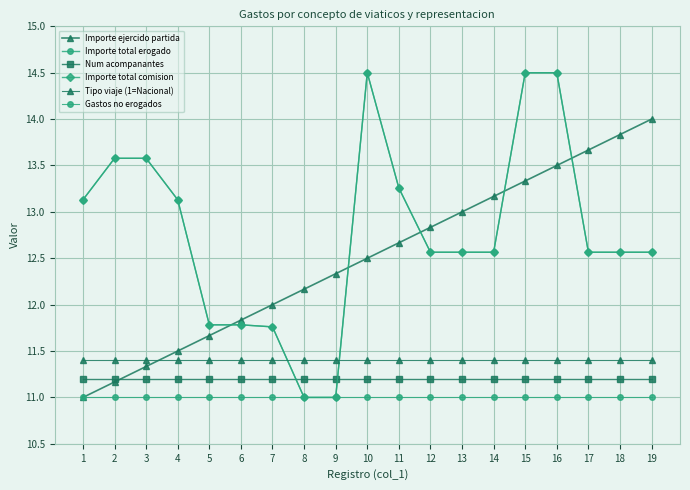

Reading left to right, what are all the values shown in this chart?

Importe ejercido partida: 1=11.0	2=11.2	3=11.3	4=11.5	5=11.7	6=11.8	7=12.0	8=12.2	9=12.3	10=12.5	11=12.7	12=12.8	13=13.0	14=13.2	15=13.3	16=13.5	17=13.7	18=13.8	19=14.0
Importe total erogado: 1=13.1	2=13.6	3=13.6	4=13.1	5=11.8	6=11.8	7=11.8	8=11.0	9=11.0	10=14.5	11=13.3	12=12.6	13=12.6	14=12.6	15=14.5	16=14.5	17=12.6	18=12.6	19=12.6
Num acompanantes: 1=11.2	2=11.2	3=11.2	4=11.2	5=11.2	6=11.2	7=11.2	8=11.2	9=11.2	10=11.2	11=11.2	12=11.2	13=11.2	14=11.2	15=11.2	16=11.2	17=11.2	18=11.2	19=11.2
Importe total comision: 1=13.1	2=13.6	3=13.6	4=13.1	5=11.8	6=11.8	7=11.8	8=11.0	9=11.0	10=14.5	11=13.3	12=12.6	13=12.6	14=12.6	15=14.5	16=14.5	17=12.6	18=12.6	19=12.6
Tipo viaje (1=Nacional): 1=11.4	2=11.4	3=11.4	4=11.4	5=11.4	6=11.4	7=11.4	8=11.4	9=11.4	10=11.4	11=11.4	12=11.4	13=11.4	14=11.4	15=11.4	16=11.4	17=11.4	18=11.4	19=11.4
Gastos no erogados: 1=11.0	2=11.0	3=11.0	4=11.0	5=11.0	6=11.0	7=11.0	8=11.0	9=11.0	10=11.0	11=11.0	12=11.0	13=11.0	14=11.0	15=11.0	16=11.0	17=11.0	18=11.0	19=11.0